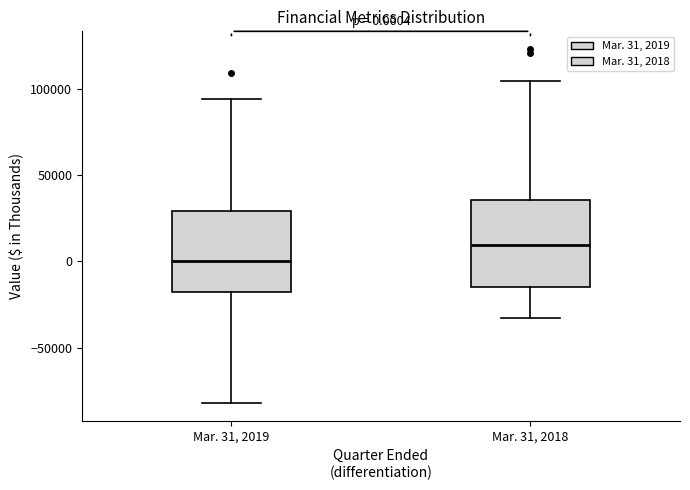

Which box has the lowest median line?

Mar. 31, 2019